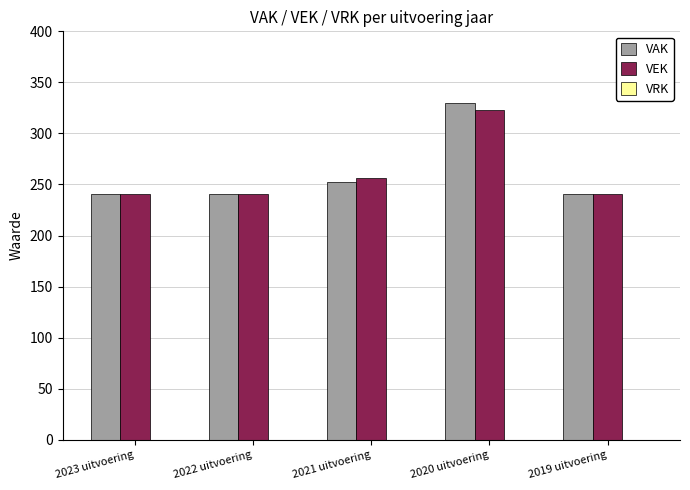

Which series has the widest spread of values?

VAK